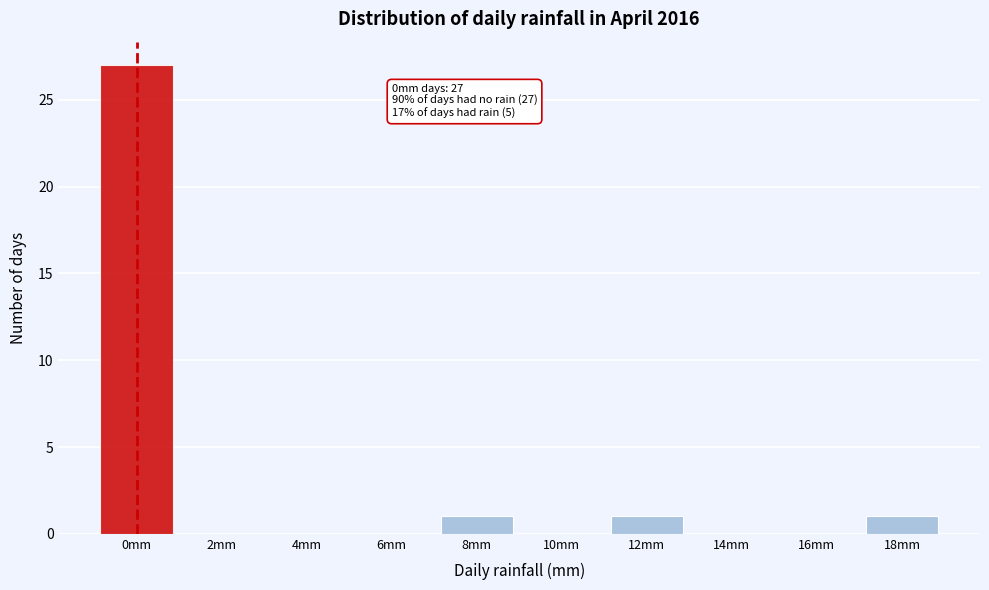

Reading right to left, extract all data points from this chart.

18mm=1	16mm=0	14mm=0	12mm=1	10mm=0	8mm=1	6mm=0	4mm=0	2mm=0	0mm=27